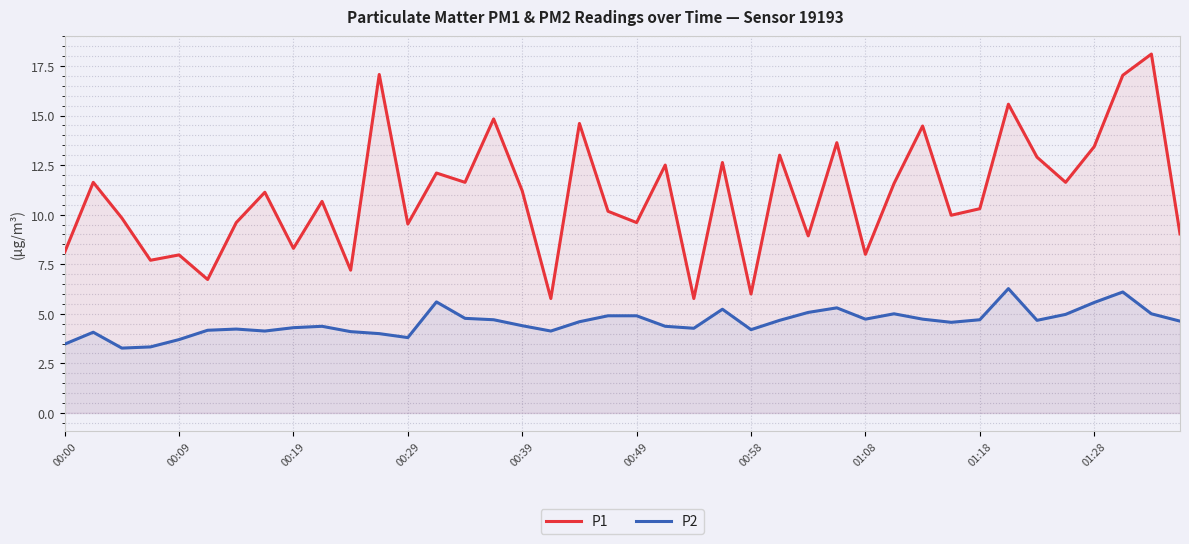

How many data points does each series have?

40